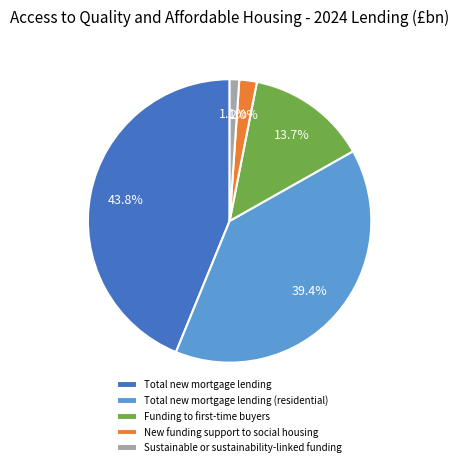

What percentage do Total new mortgage lending (residential) and Sustainable or sustainability-linked funding together represent?

40.5%